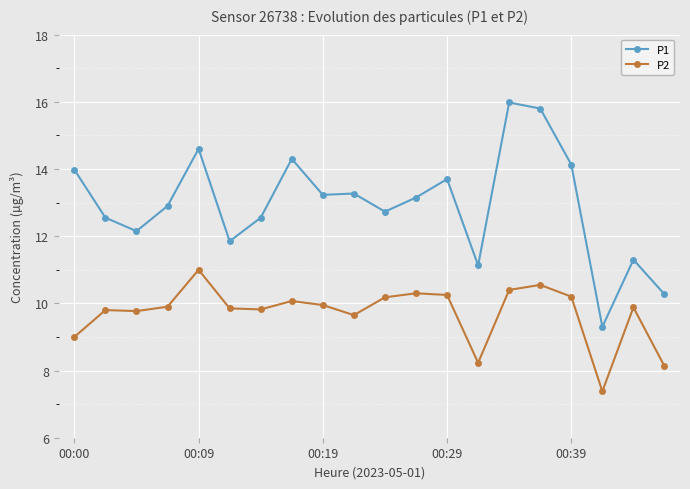

What is the value of the P1 point at the 2nd from the left?

12.6